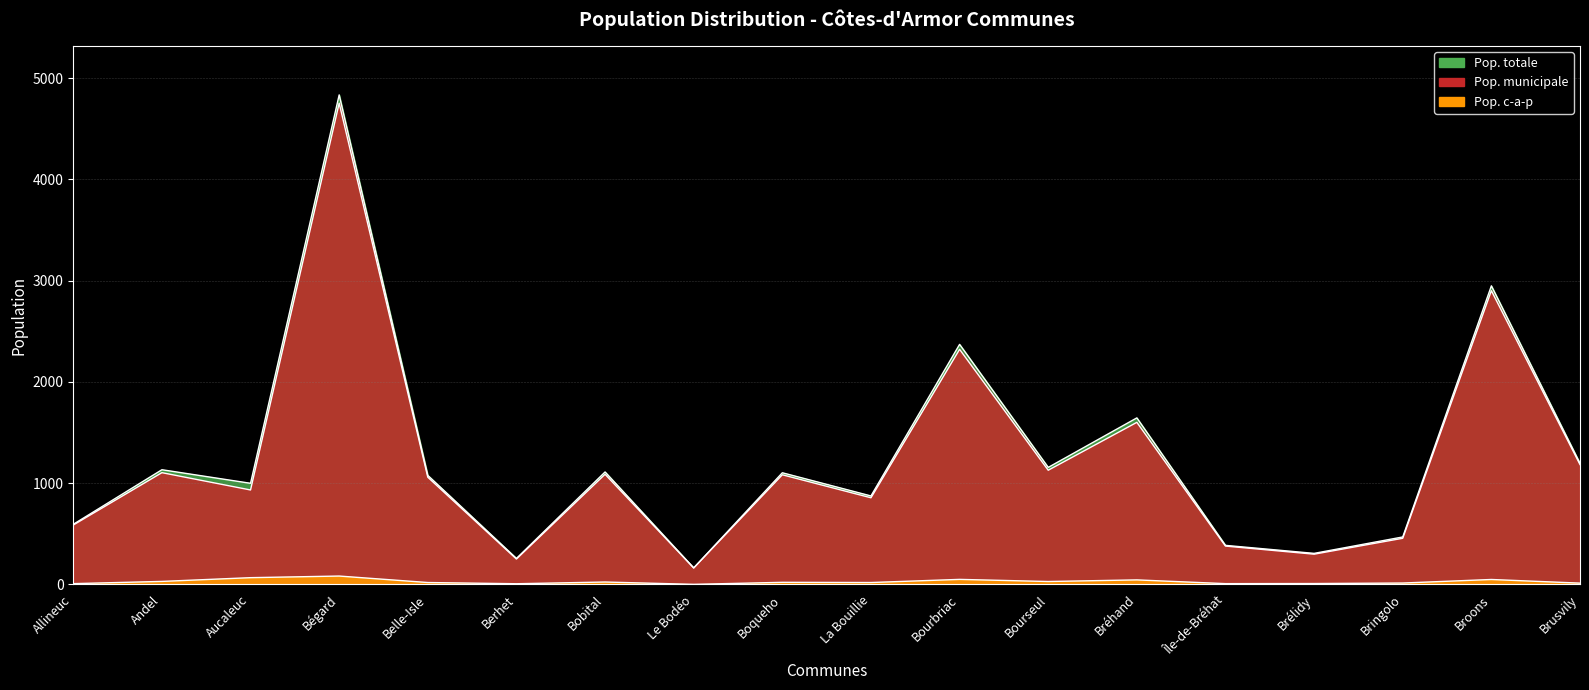

Is the value of Pop. totale at Aucaleuc greater than the value of Pop. c-a-p at Broons?

Yes